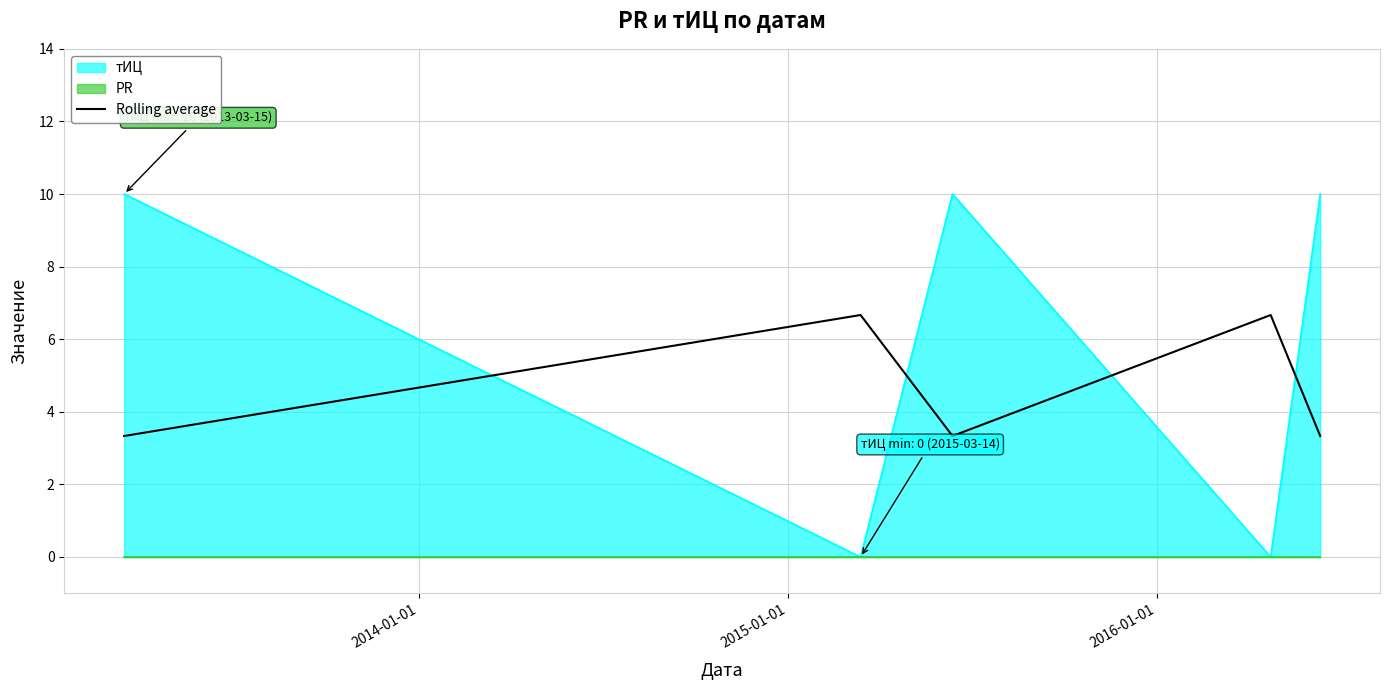

True or false: Rolling average and тИЦ intersect in this chart.

True